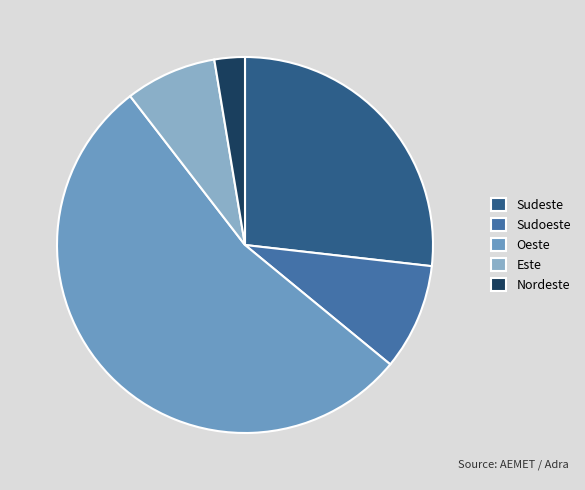

Approximately how many times larger is the value at Oeste compared to Sudoeste?

5.9